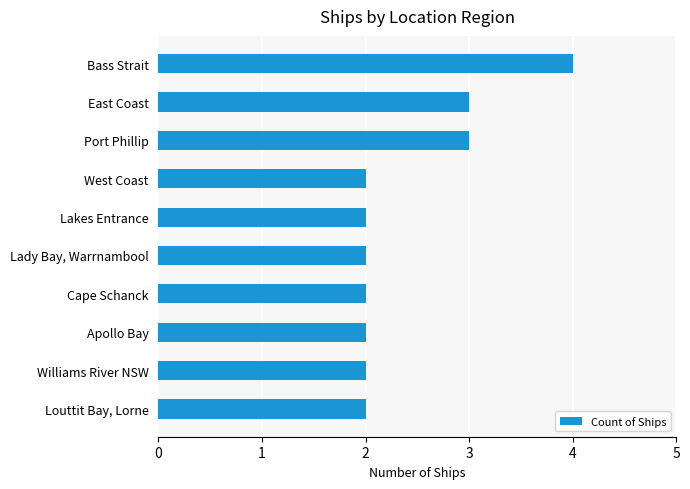

What is the ratio of the value at Cape Schanck to the value at Apollo Bay?

1.0